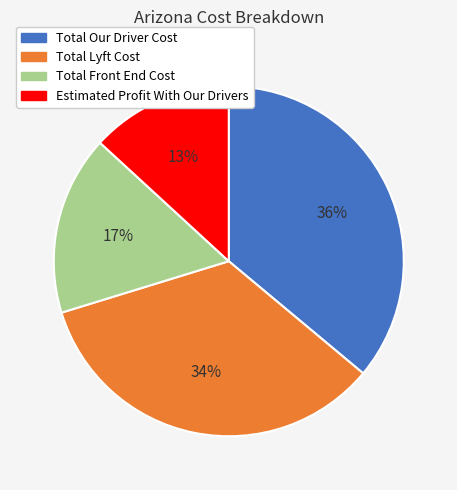

Is there any slice that represents more than half of the pie?

No